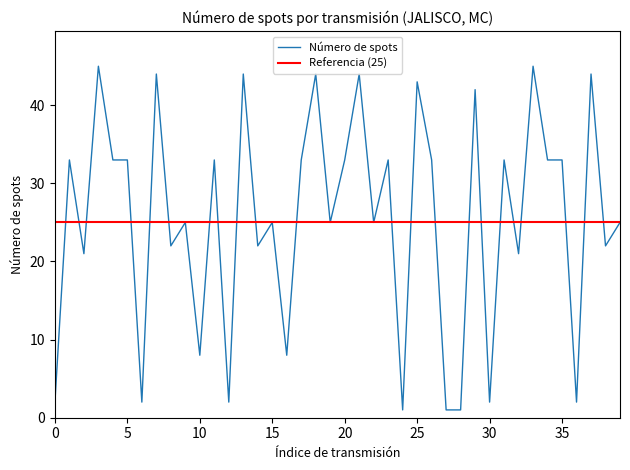

What is the difference between the second highest and minimum values?

44